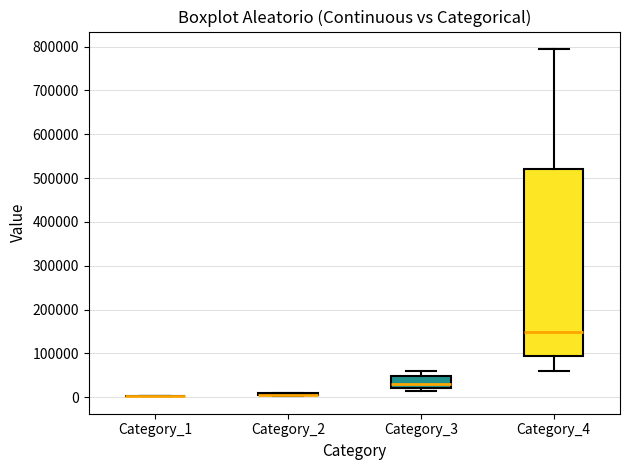

Which box is the tallest, from its lower edge to its upper edge?

Category_4